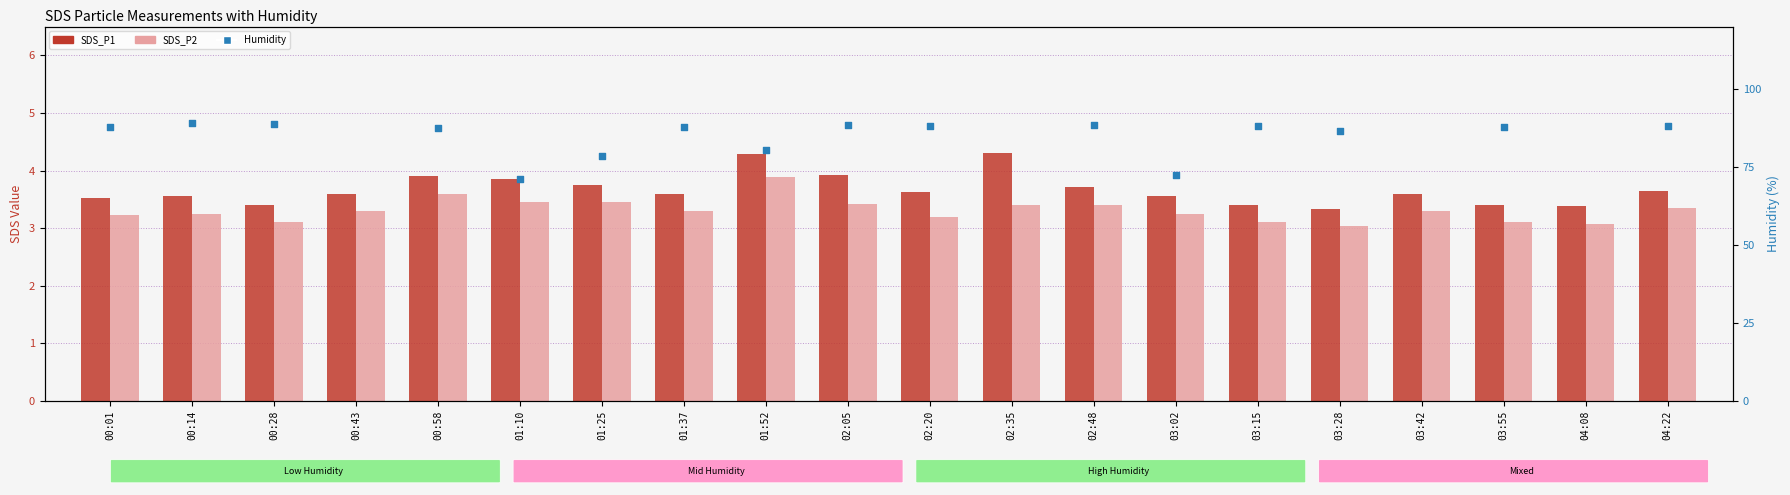

What are all the series names shown in the legend?

SDS_P1, SDS_P2, Humidity